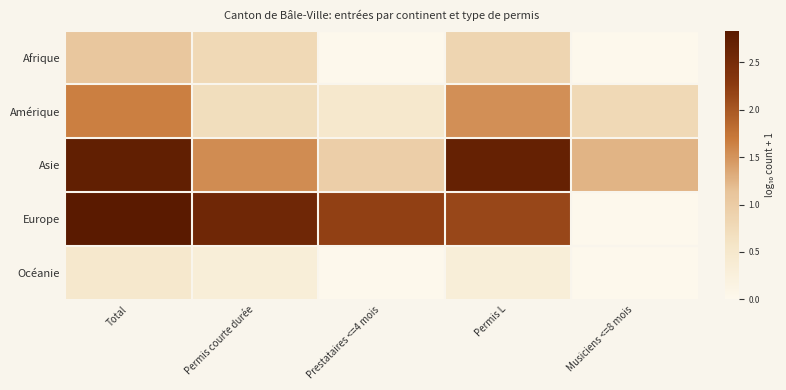

What is the difference between the highest and lowest values at Prestataires <=4 mois?

2.2